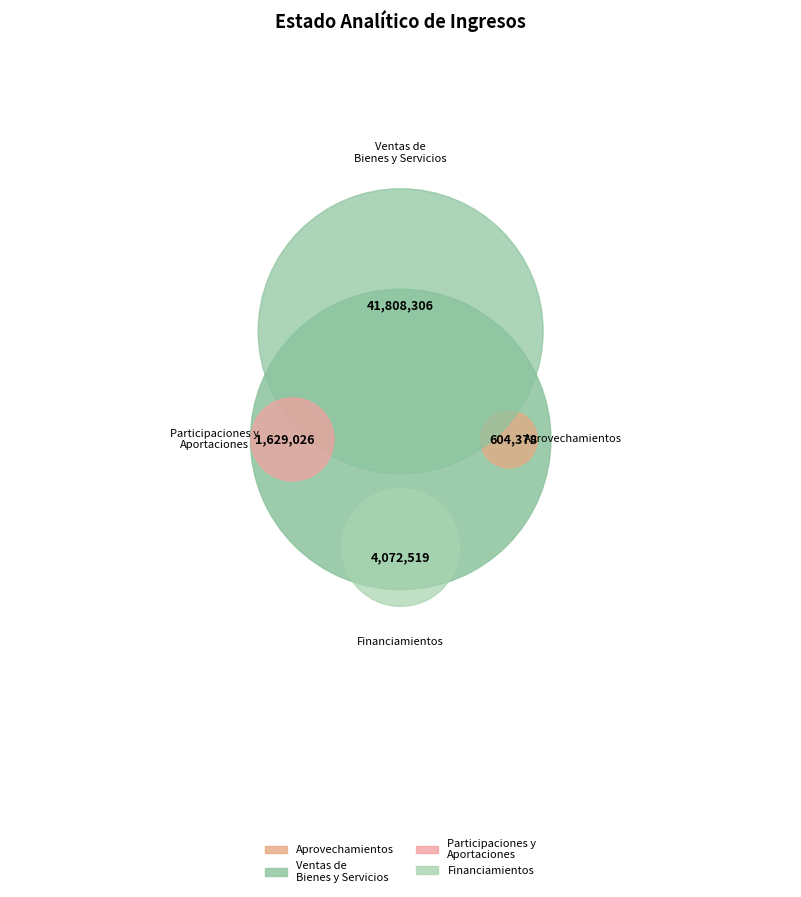

Is there any slice that represents more than half of the pie?

Yes